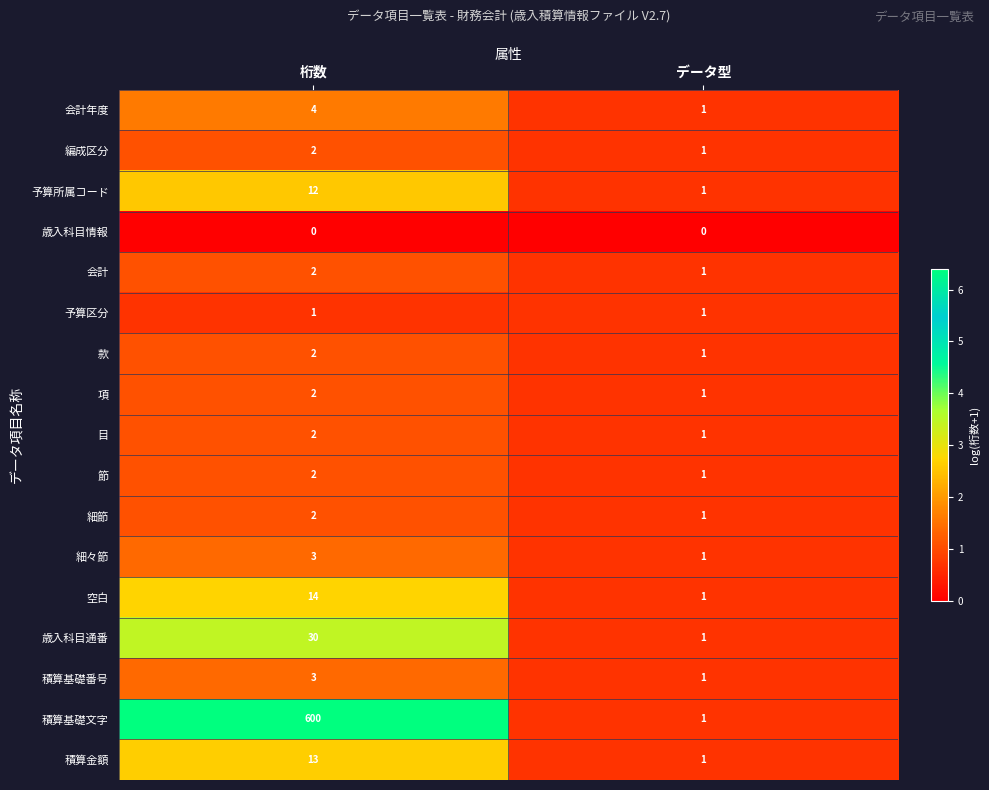

What is the greatest value displayed?

600